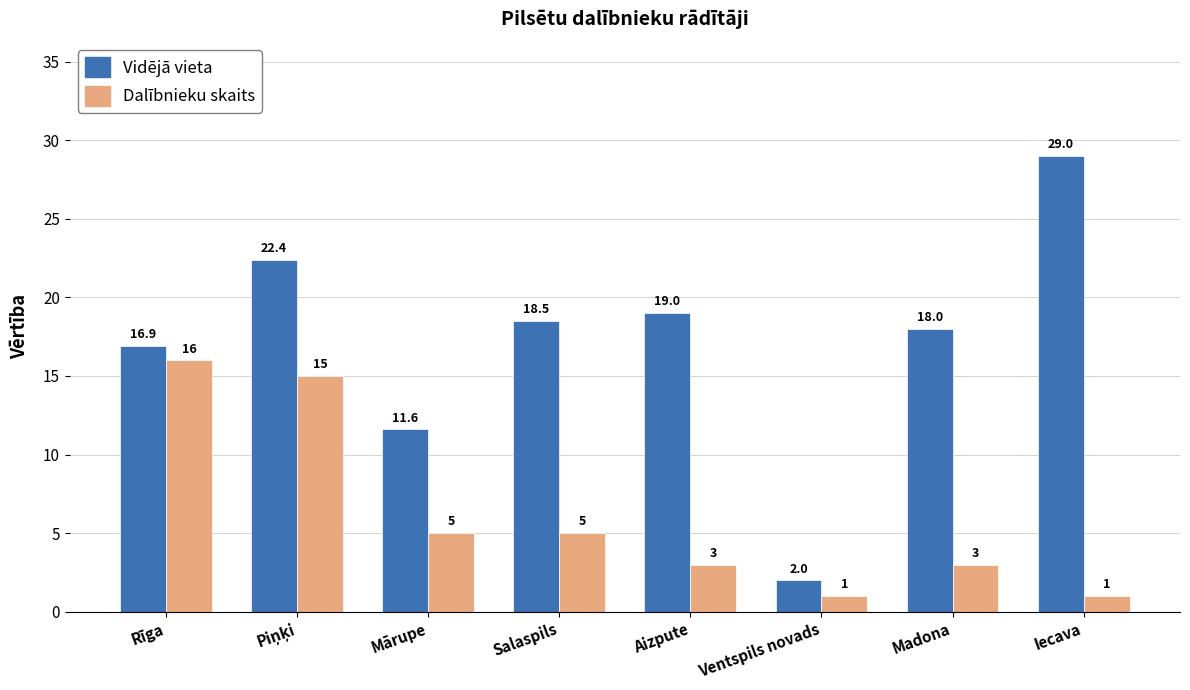

What is the smallest value displayed?

1.0